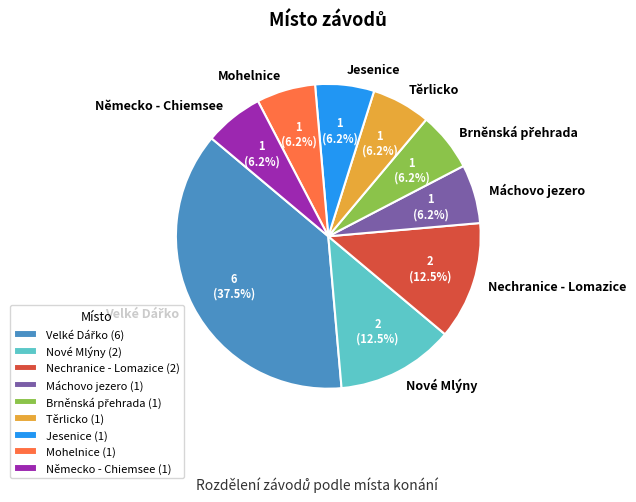

Which has a higher value, Nové Mlýny or Německo - Chiemsee?

Nové Mlýny